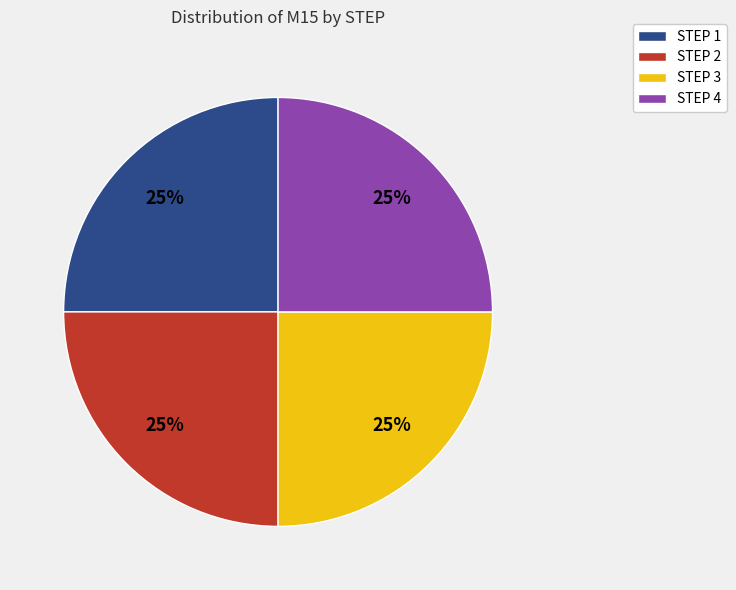

Approximately how many times larger is the value at STEP 2 compared to STEP 1?

1.0